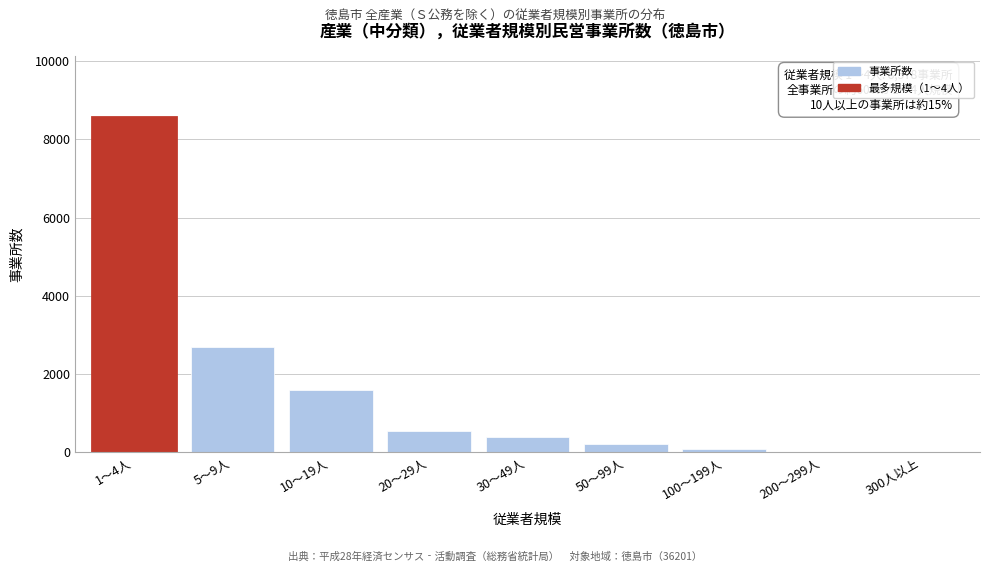

What is the change in value from 5～9人 to 10～19人?

-1087